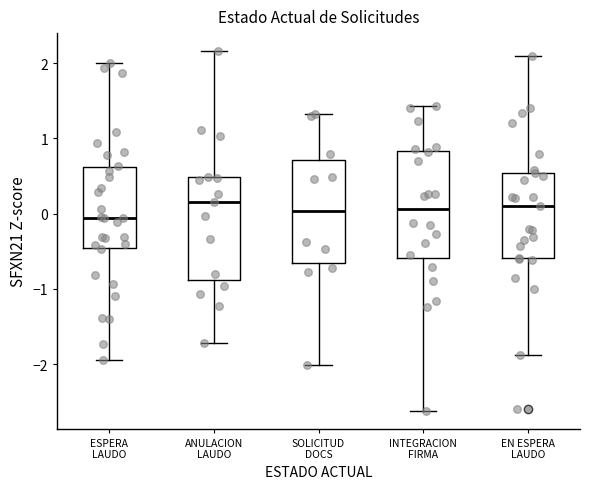

Reading left to right, transcribe this box plot: for each box, give where its median line is, the range the box spans, and where its two whiskers end, as read against the y-axis. The values are not printed on the chart, so give them approximately, as read against the axis.

ESPERA LAUDO: median -0.1, box -0.5 to 0.6, whiskers -1.9 to 2.0
ANULACION LAUDO: median 0.2, box -0.9 to 0.5, whiskers -1.7 to 2.2
SOLICITUD DOCS: median 0.0, box -0.7 to 0.7, whiskers -2.0 to 1.3
INTEGRACION FIRMA: median 0.1, box -0.6 to 0.8, whiskers -2.6 to 1.4
EN ESPERA LAUDO: median 0.1, box -0.6 to 0.5, whiskers -1.9 to 2.1